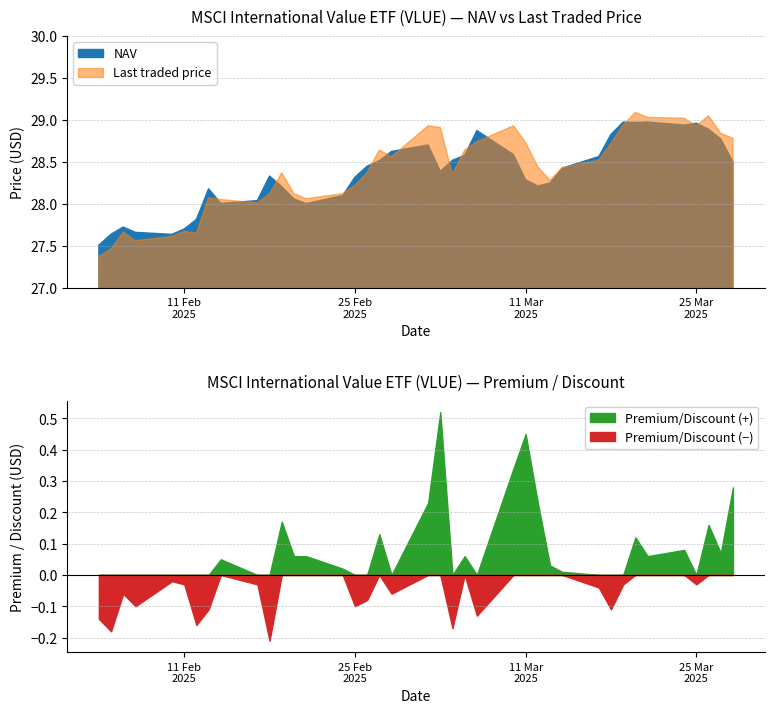

Reading left to right, list all the values displayed in this chart.

NAV: 28/03/2025=28.5	27/03/2025=28.8	26/03/2025=28.9	25/03/2025=29.0	24/03/2025=28.9	21/03/2025=29.0	20/03/2025=29.0	19/03/2025=29.0	18/03/2025=28.8	17/03/2025=28.6	14/03/2025=28.4	13/03/2025=28.2	12/03/2025=28.2	11/03/2025=28.3	10/03/2025=28.6	07/03/2025=28.9	06/03/2025=28.6	05/03/2025=28.5	04/03/2025=28.4	03/03/2025=28.7	28/02/2025=28.6	27/02/2025=28.5	26/02/2025=28.4	25/02/2025=28.3	24/02/2025=28.1	21/02/2025=28.0	20/02/2025=28.1	19/02/2025=28.2	18/02/2025=28.3	17/02/2025=28.0	14/02/2025=28.0	13/02/2025=28.2	12/02/2025=27.8	11/02/2025=27.7	10/02/2025=27.6	07/02/2025=27.7	06/02/2025=27.7	05/02/2025=27.6	04/02/2025=27.5
Last traded price: 28/03/2025=28.8	27/03/2025=28.8	26/03/2025=29.1	25/03/2025=28.9	24/03/2025=29.0	21/03/2025=29.0	20/03/2025=29.1	19/03/2025=28.9	18/03/2025=28.7	17/03/2025=28.5	14/03/2025=28.4	13/03/2025=28.3	12/03/2025=28.4	11/03/2025=28.7	10/03/2025=28.9	07/03/2025=28.7	06/03/2025=28.6	05/03/2025=28.4	04/03/2025=28.9	03/03/2025=28.9	28/02/2025=28.6	27/02/2025=28.6	26/02/2025=28.4	25/02/2025=28.2	24/02/2025=28.1	21/02/2025=28.1	20/02/2025=28.1	19/02/2025=28.4	18/02/2025=28.1	17/02/2025=28.0	14/02/2025=28.1	13/02/2025=28.1	12/02/2025=27.6	11/02/2025=27.7	10/02/2025=27.6	07/02/2025=27.6	06/02/2025=27.7	05/02/2025=27.5	04/02/2025=27.4
Premium/Discount: 28/03/2025=0.3	27/03/2025=0.1	26/03/2025=0.2	25/03/2025=-0.0	24/03/2025=0.1	21/03/2025=0.1	20/03/2025=0.1	19/03/2025=-0.0	18/03/2025=-0.1	17/03/2025=-0.0	14/03/2025=0.0	13/03/2025=0.0	12/03/2025=0.2	11/03/2025=0.5	10/03/2025=0.3	07/03/2025=-0.1	06/03/2025=0.1	05/03/2025=-0.2	04/03/2025=0.5	03/03/2025=0.2	28/02/2025=-0.1	27/02/2025=0.1	26/02/2025=-0.1	25/02/2025=-0.1	24/02/2025=0.0	21/02/2025=0.1	20/02/2025=0.1	19/02/2025=0.2	18/02/2025=-0.2	17/02/2025=-0.0	14/02/2025=0.1	13/02/2025=-0.1	12/02/2025=-0.2	11/02/2025=-0.0	10/02/2025=-0.0	07/02/2025=-0.1	06/02/2025=-0.1	05/02/2025=-0.2	04/02/2025=-0.1